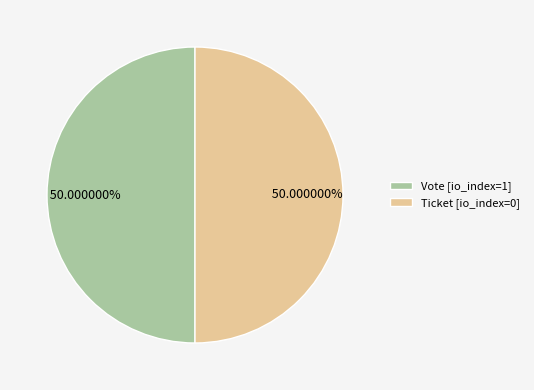

Approximately how many times larger is the value at Ticket [io_index=0] compared to Vote [io_index=1]?

1.0